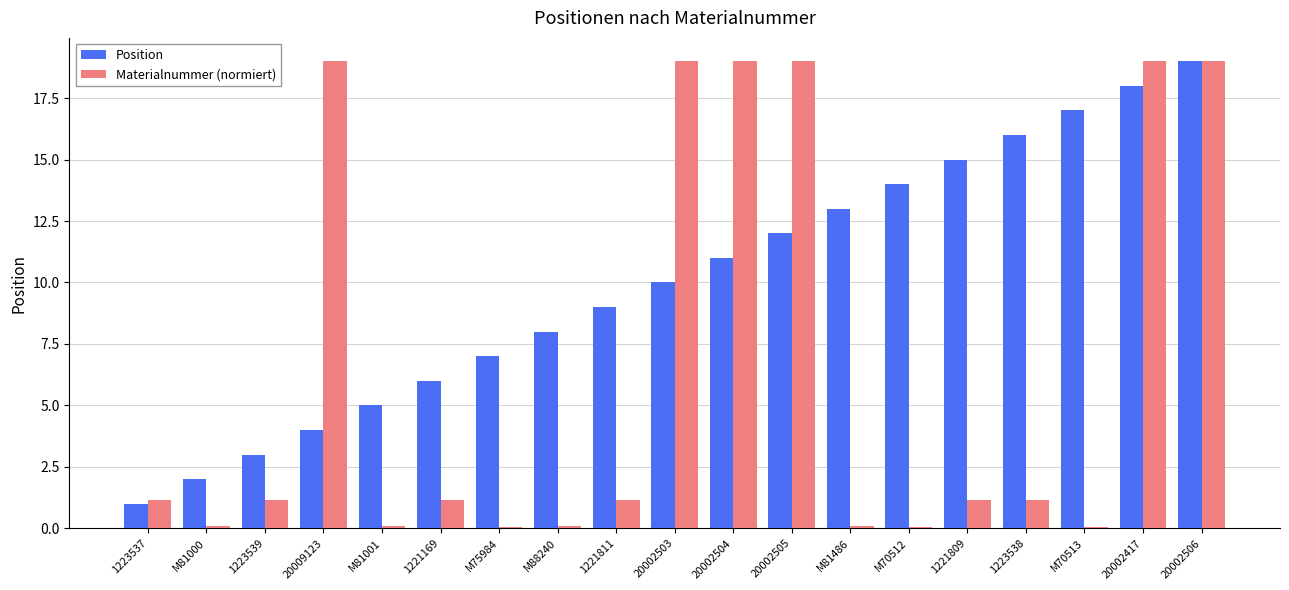

The Position series shows 1.2 at 1223539. True or false?

False